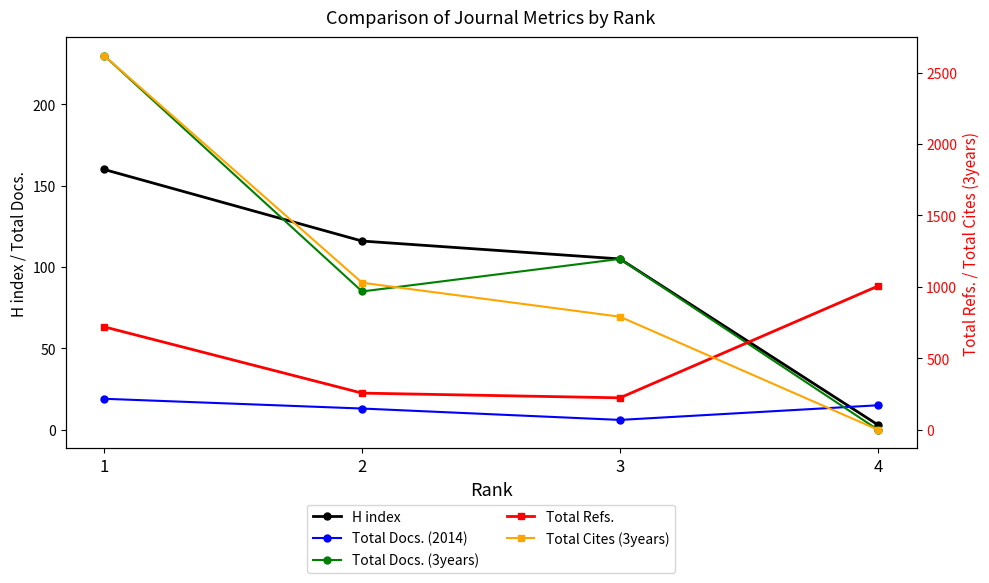

Where is the first local maximum for Total Docs. (3years)?

3